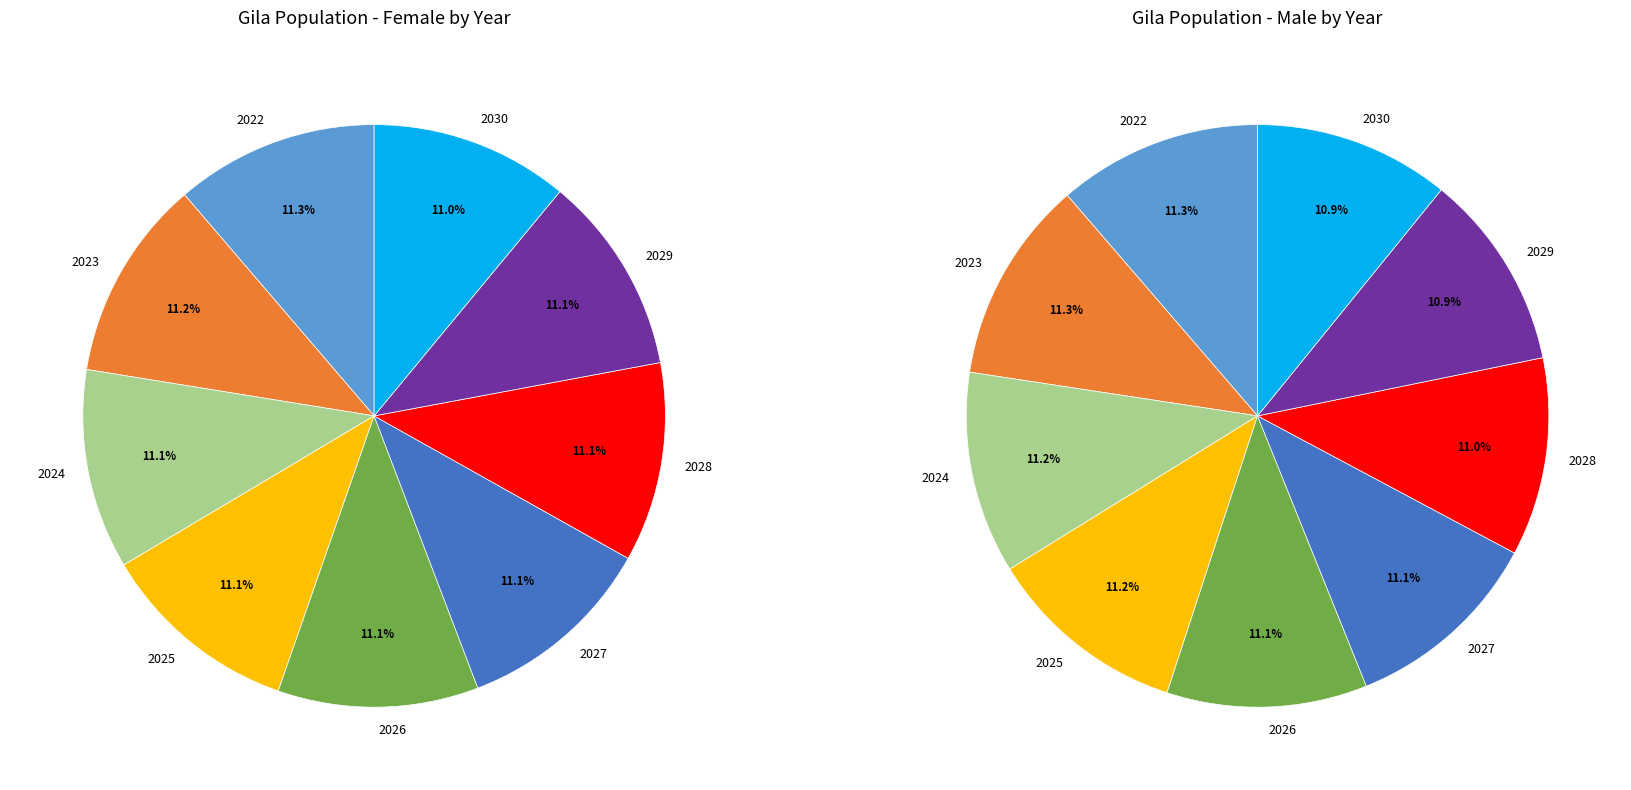

Do 2024 and 2022 together represent more than half of the pie?

No